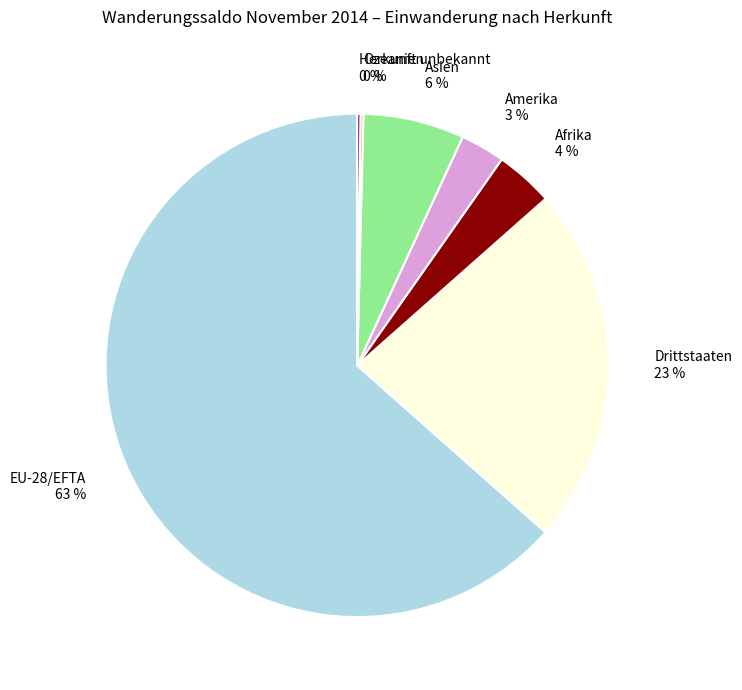

Which slice is the largest?

EU-28/EFTA